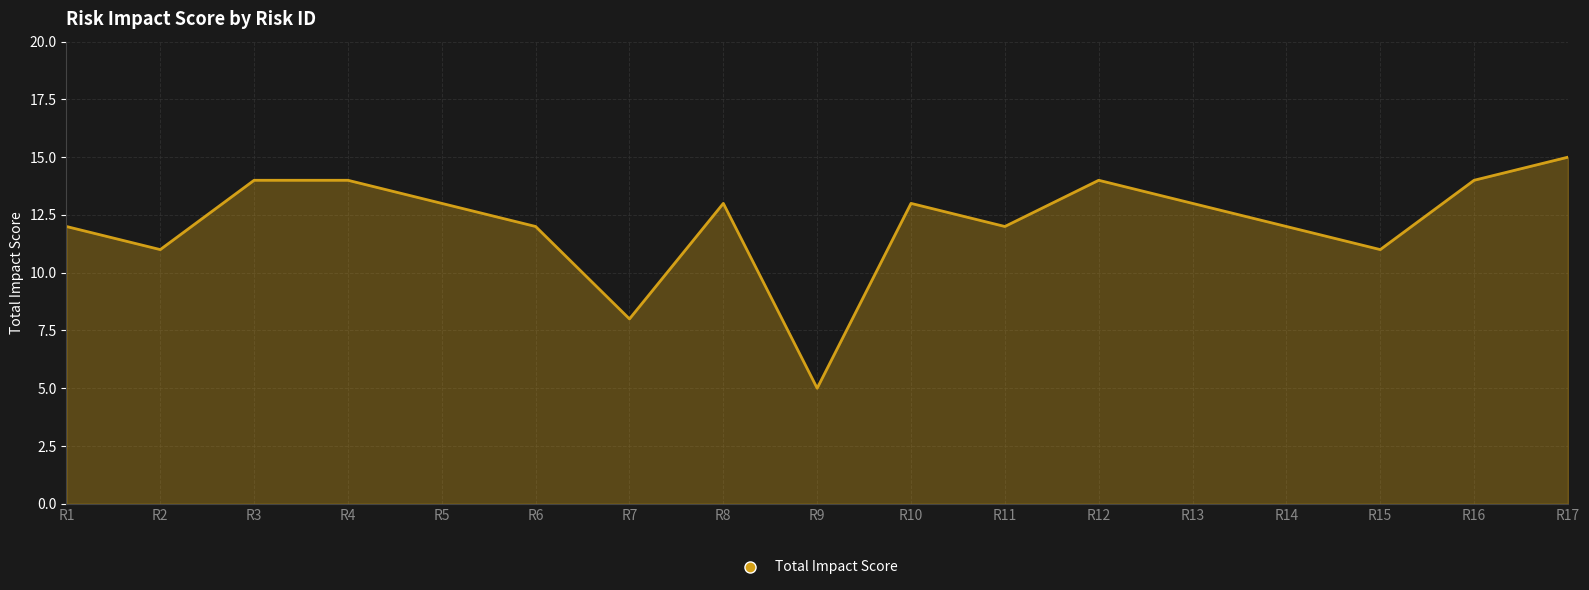

What is the difference between the maximum and second lowest values?

7